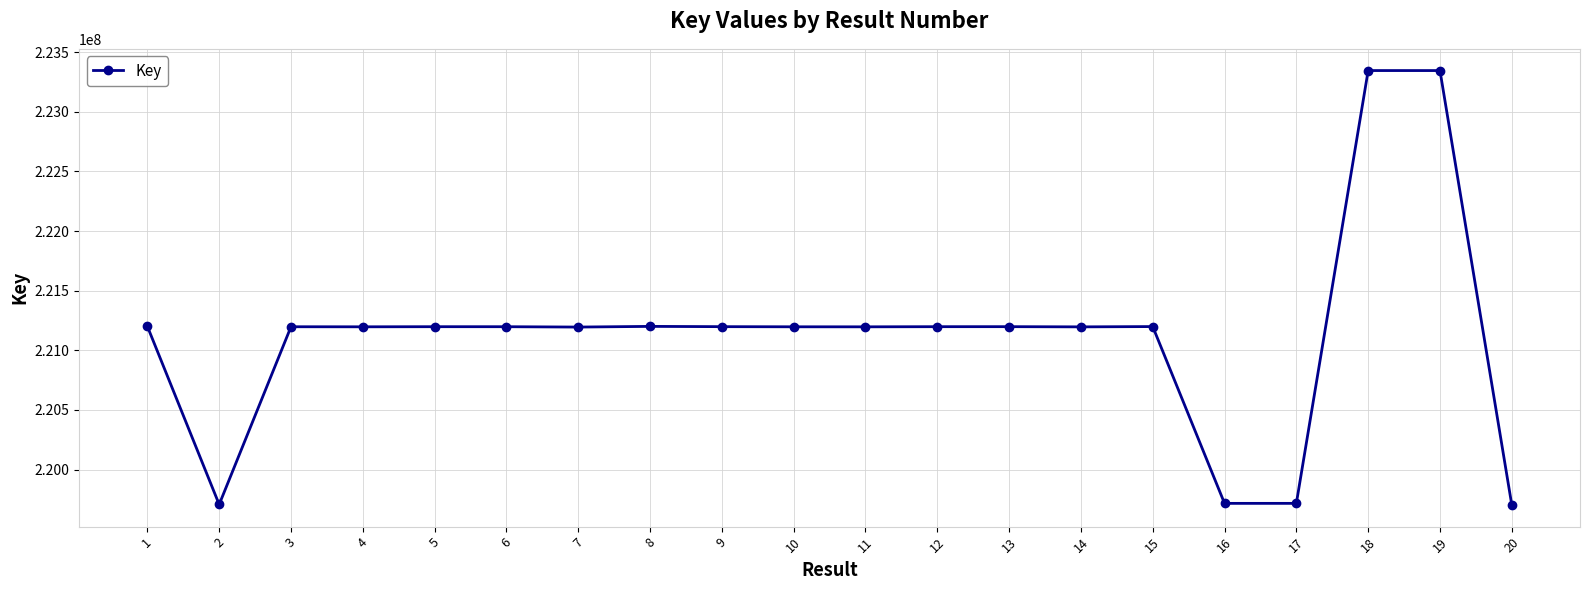

Approximately how many times larger is the value at 16 compared to 1?

1.0